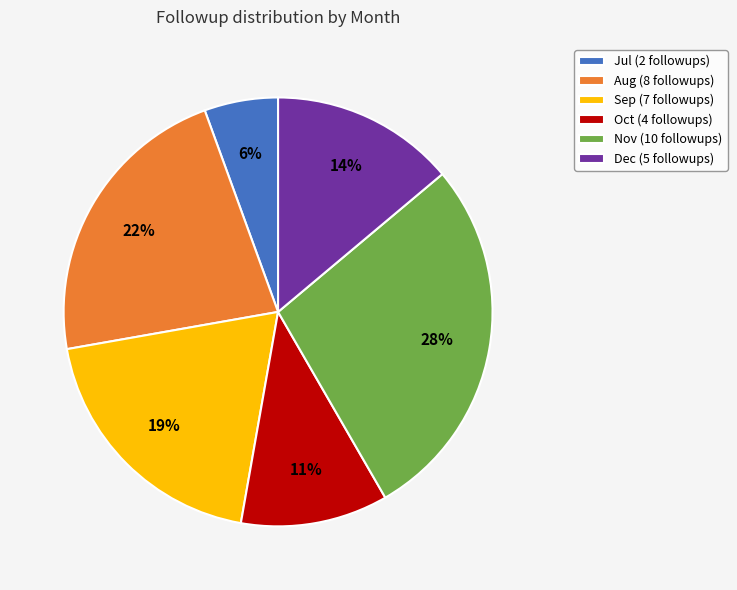

Which category has the biggest portion of the pie?

Nov